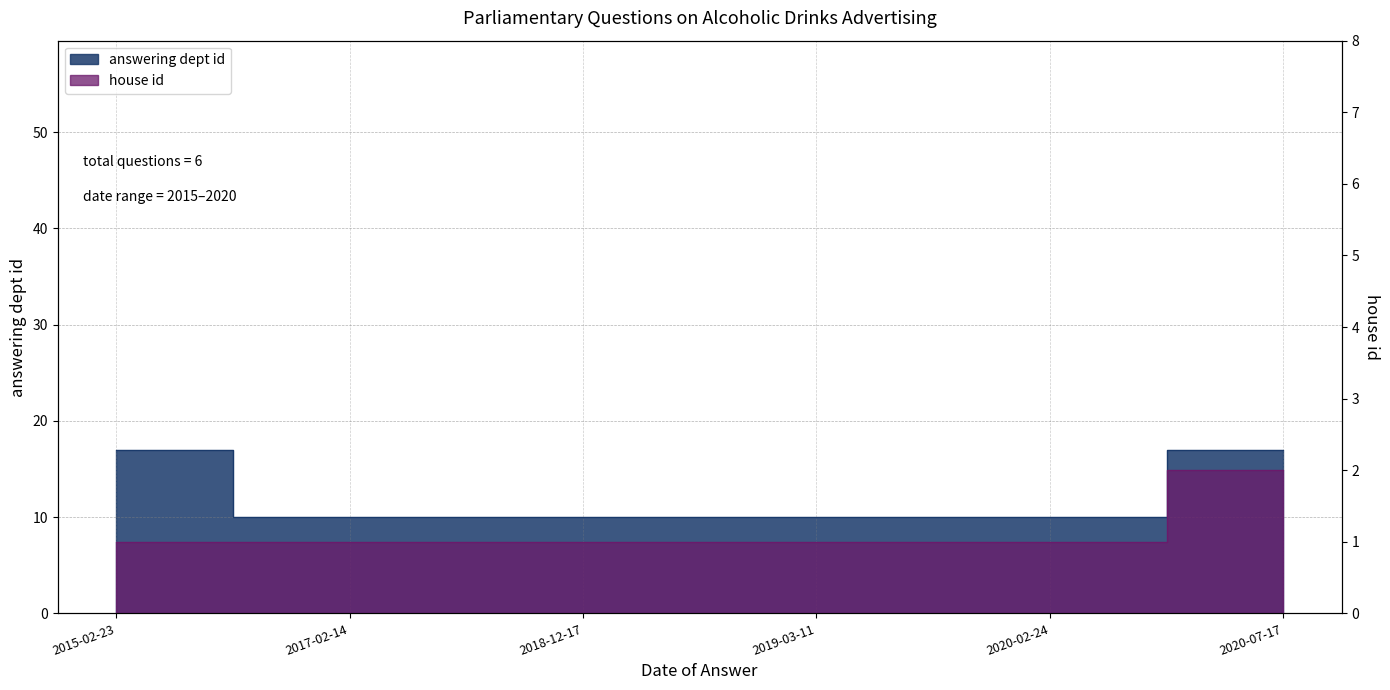

At which category is the sum across all series the highest?

2020-07-17